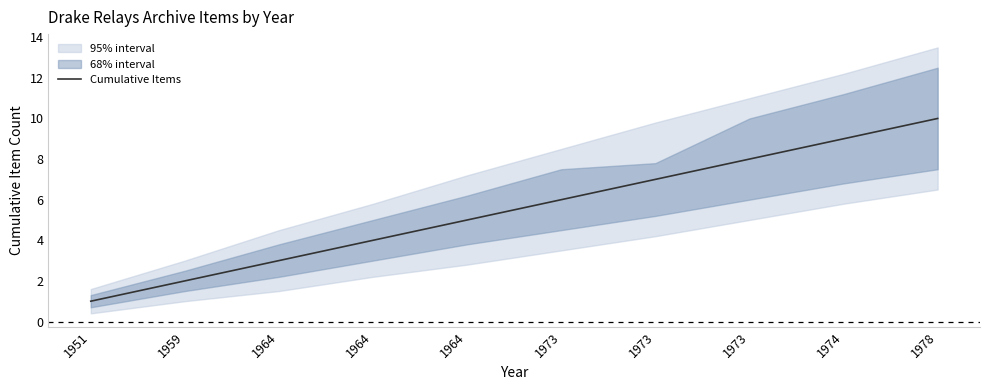

What is the smallest value displayed?

1